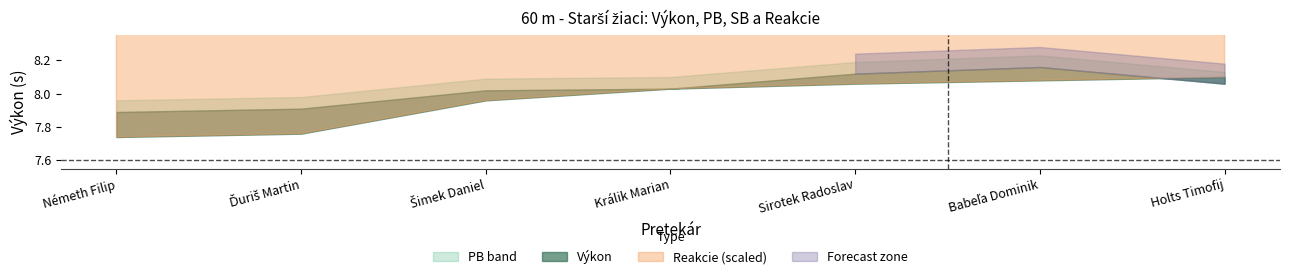

How many intersections are there between PB and Výkon?

1